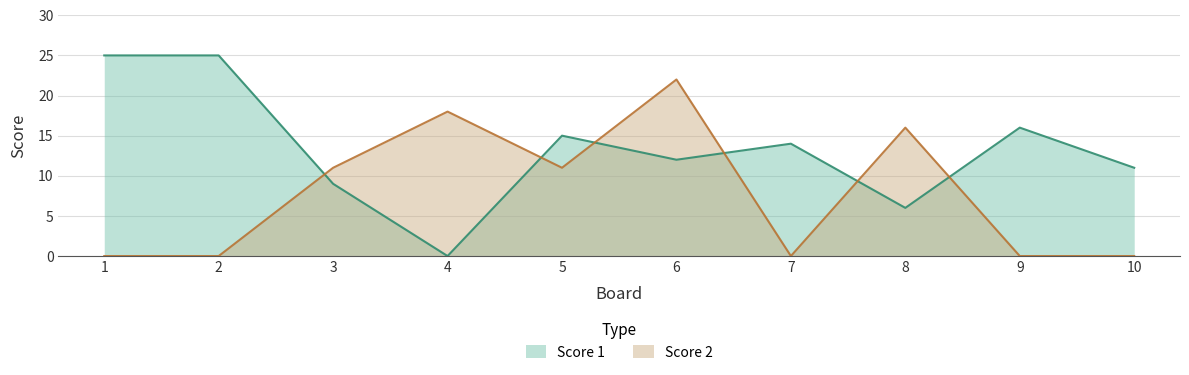

How many interior local valleys does the Score 1 series have?

3